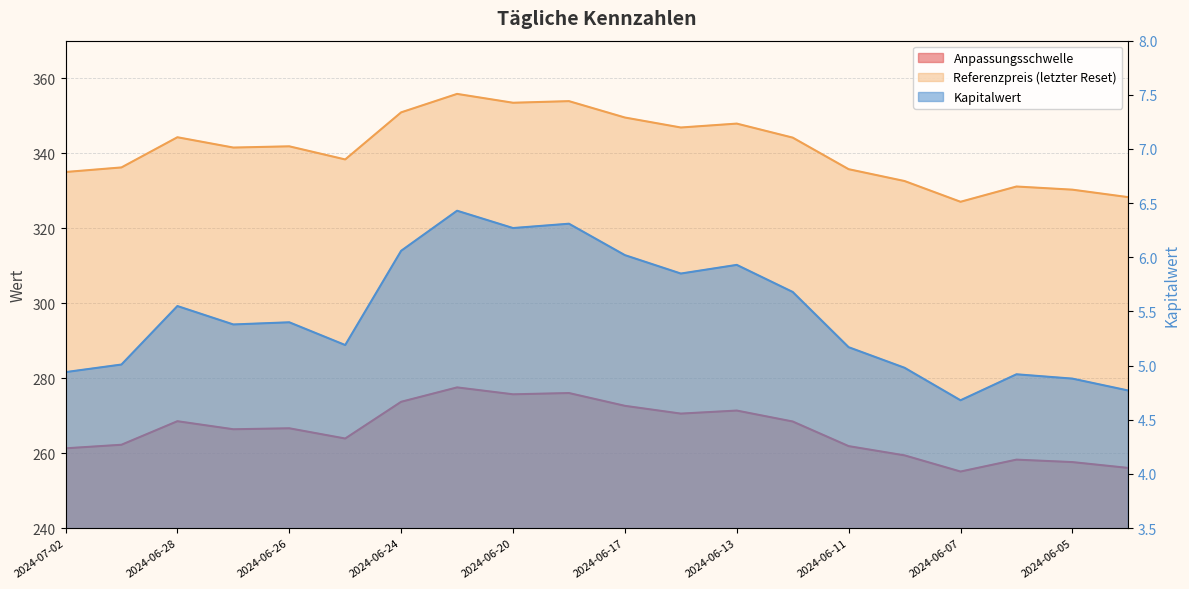

At which label is Anpassungsschwelle closest to 266?

2024-06-27